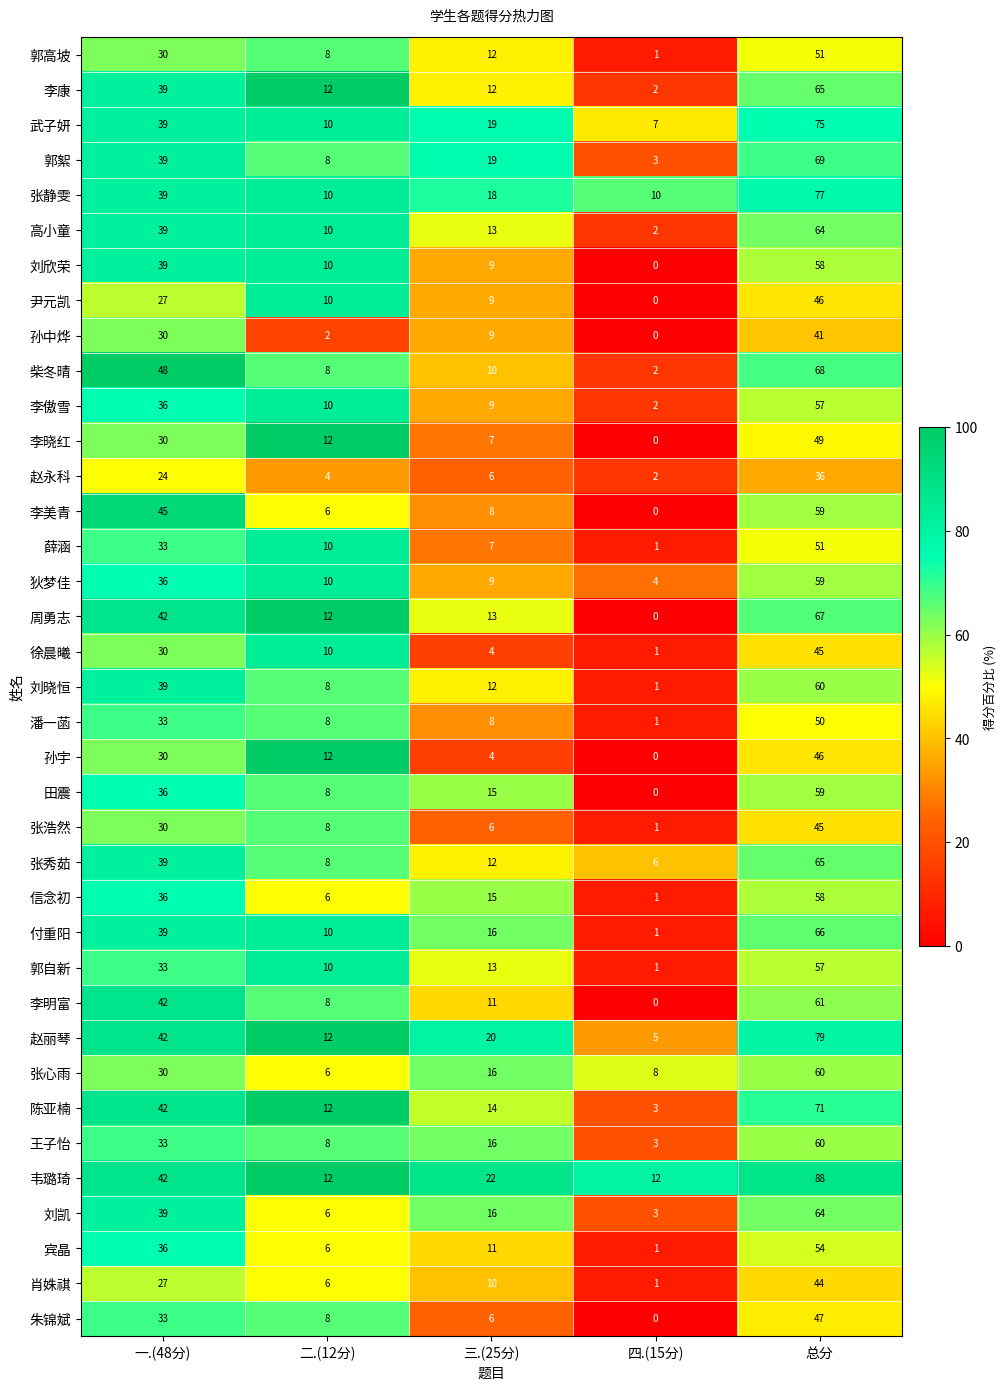

What is the difference between the second highest and second lowest values in the 韦璐琦 series?

30